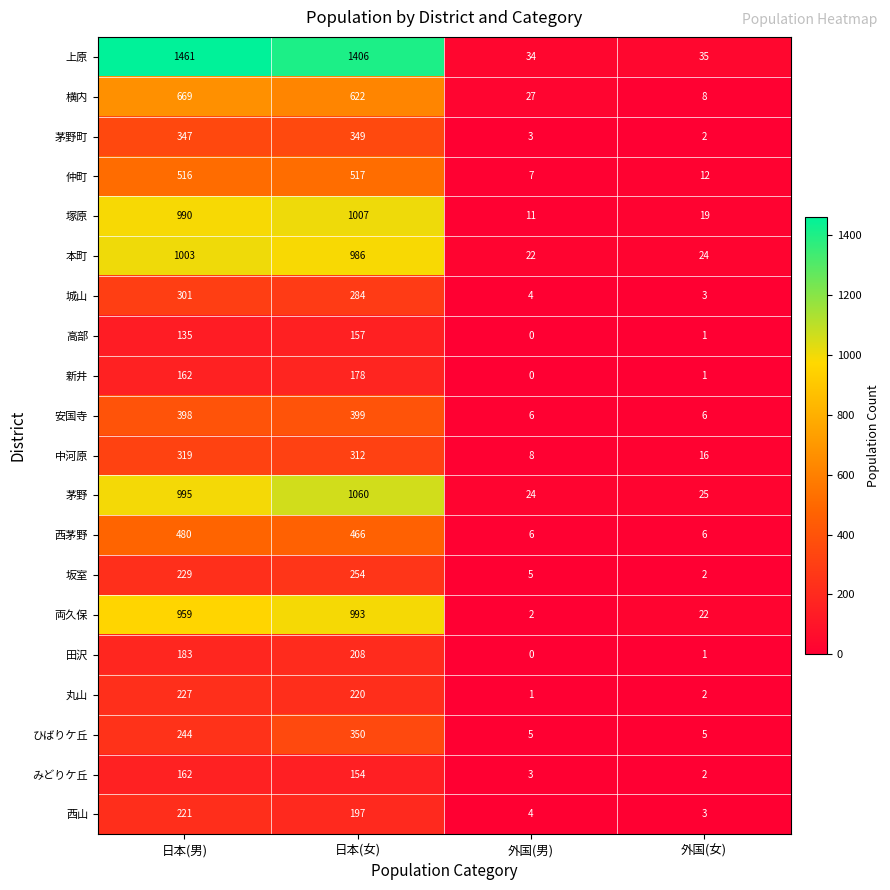

What is the approximate value of 上原 at 外国(男), to the nearest 10?

30